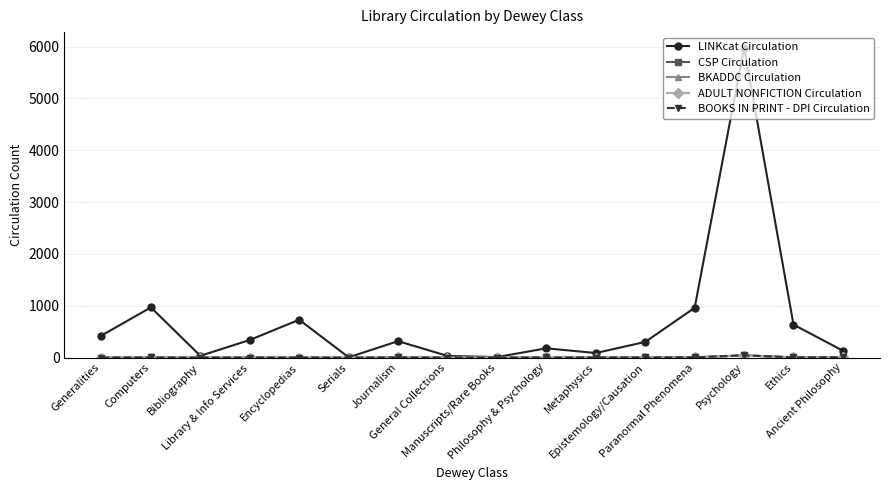

What is the approximate value of LINKcat Circulation at Epistemology/Causation?

302